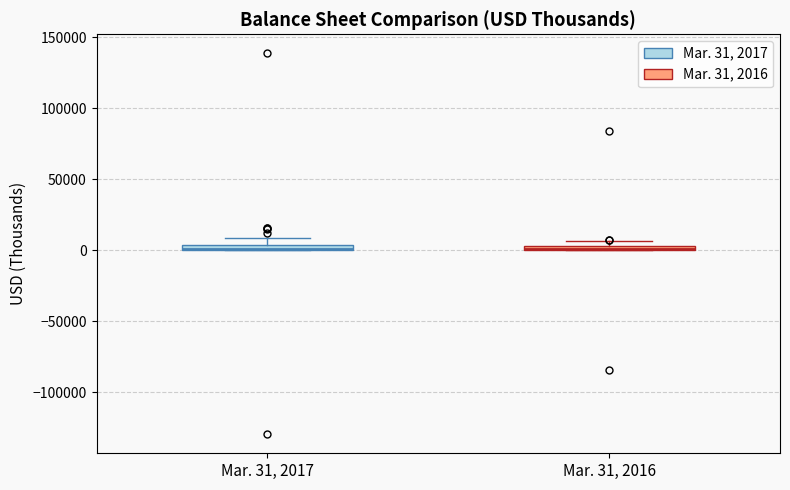

Where is the upper edge of the box for Mar. 31, 2017 on the y-axis? The values are not printed on the chart, so give them approximately, as read against the axis.

5000